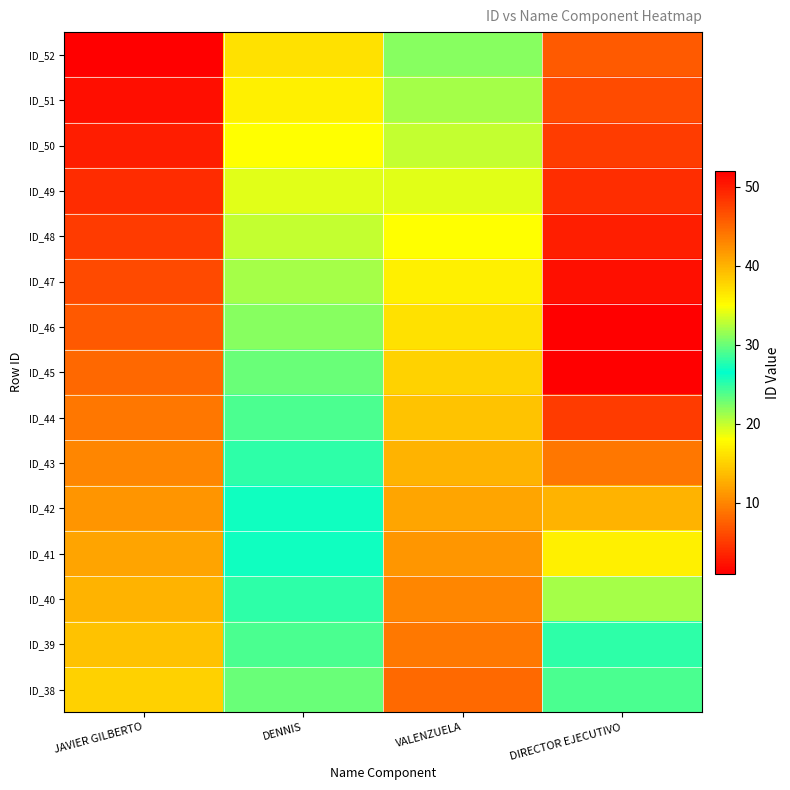

List the series in order of their peak value, highest first.

ID_52, ID_45, ID_51, ID_50, ID_49, ID_48, ID_44, ID_47, ID_46, ID_43, ID_42, ID_41, ID_40, ID_39, ID_38